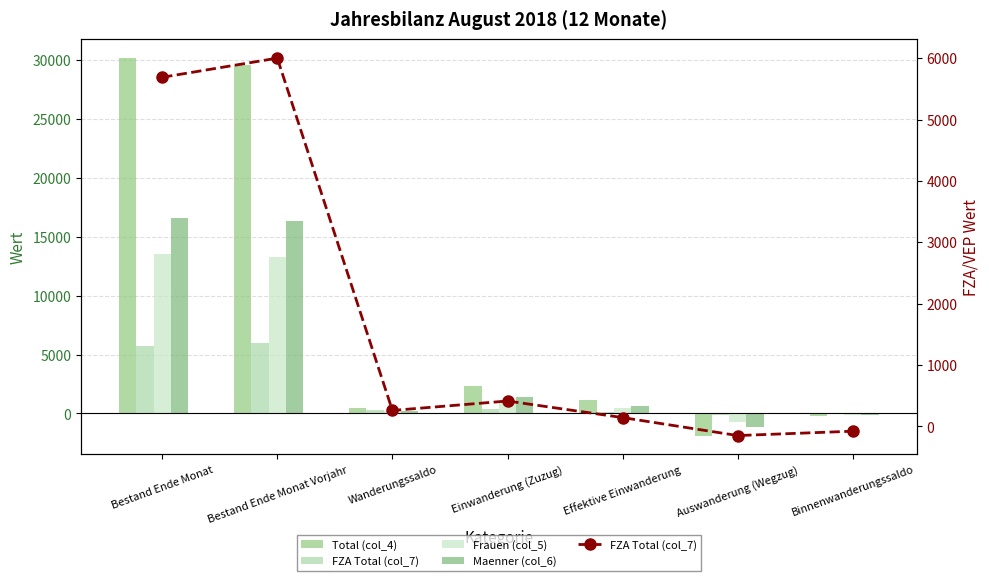

What is the greatest value displayed?

30125